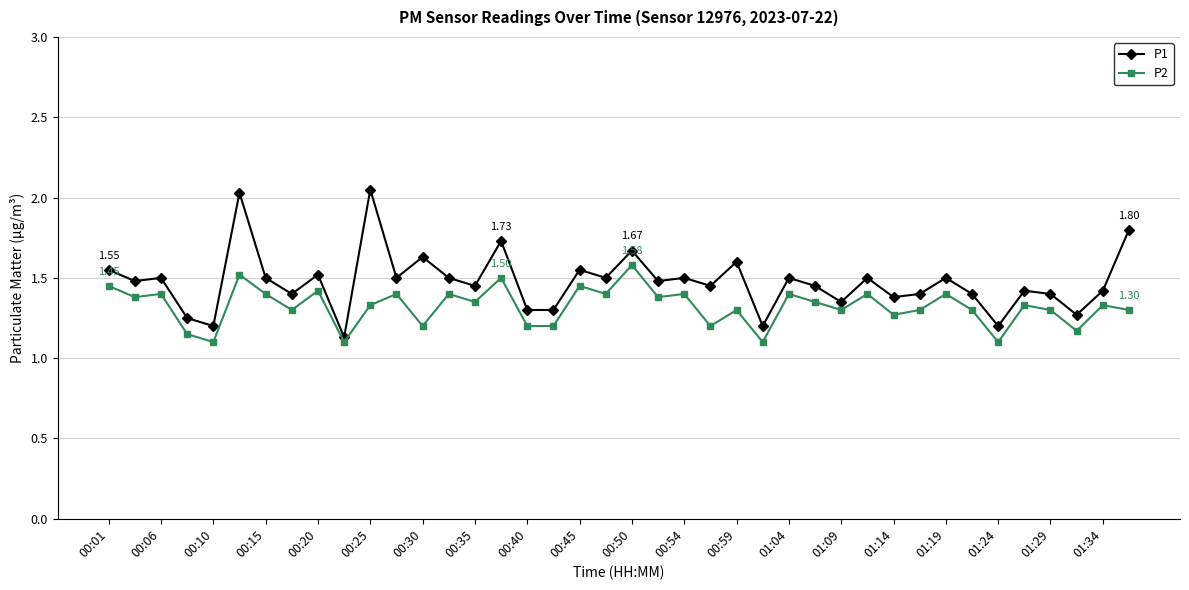

Which series has the largest range (max minus min)?

P1